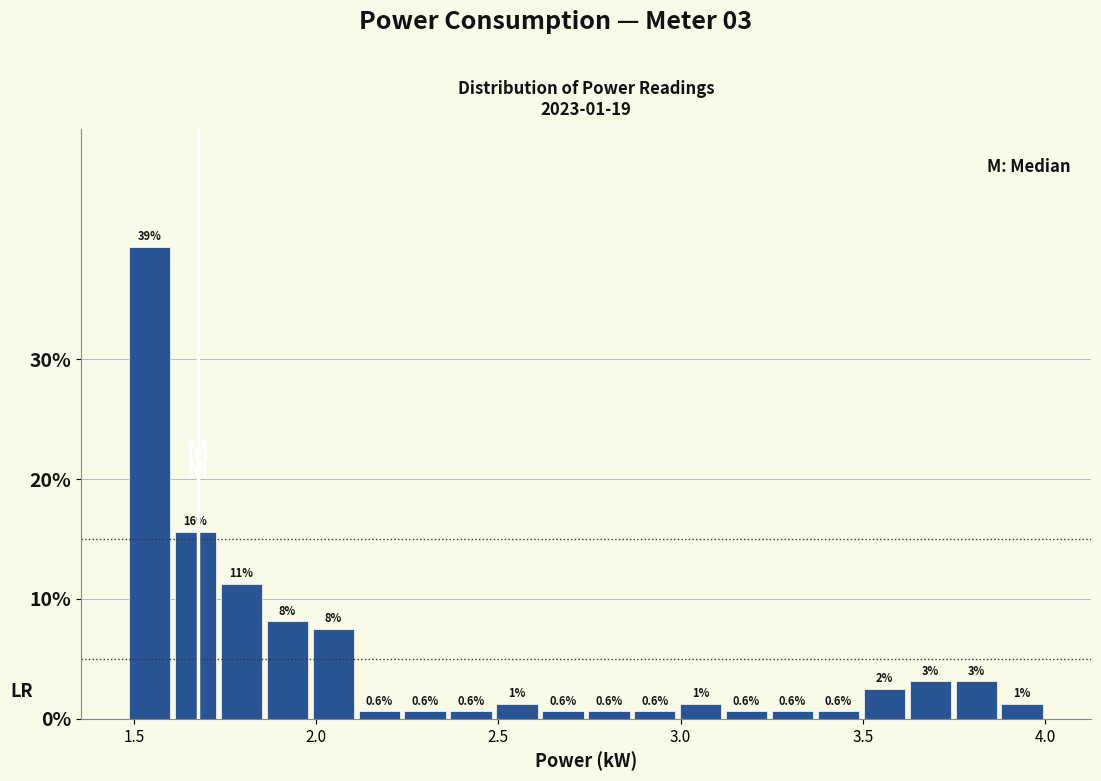

Read against the x-axis, roughly where is the centre of the tallest bar?

1.55